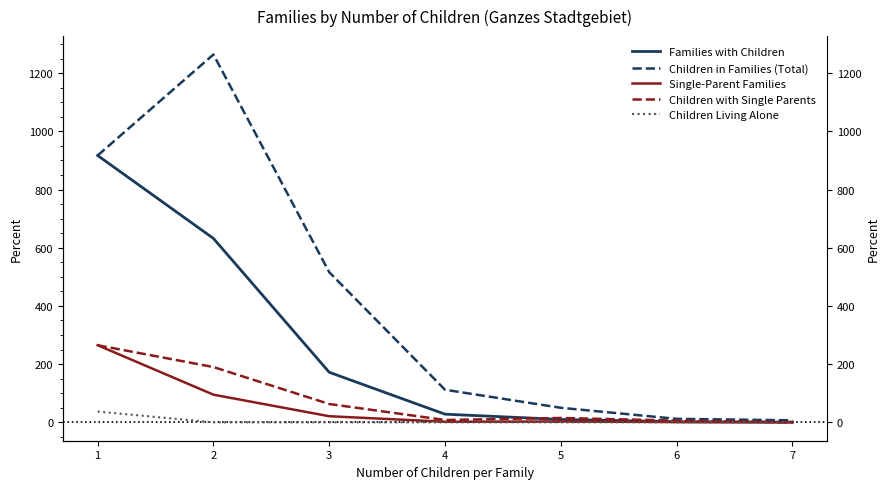

True or false: Children with Single Parents and Single-Parent Families cross at least once.

False